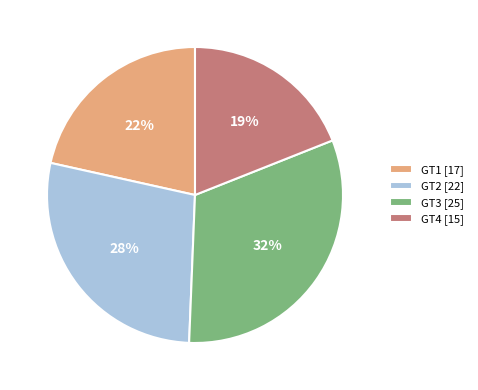

What percentage is the GT1 [17] slice, to the nearest percent?

22%